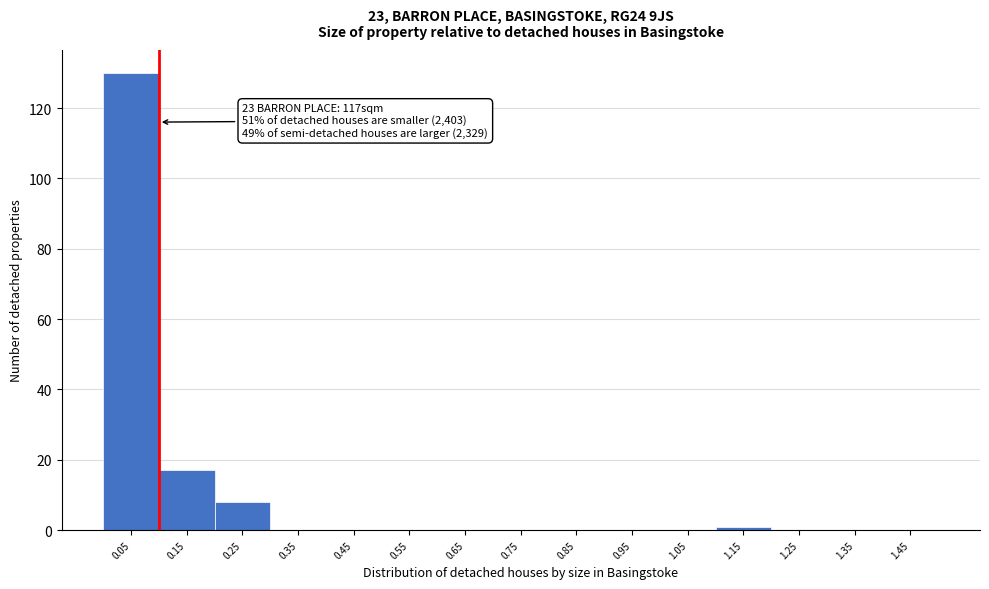

Which range on the x-axis has the tallest bar?

0.0 to 0.1